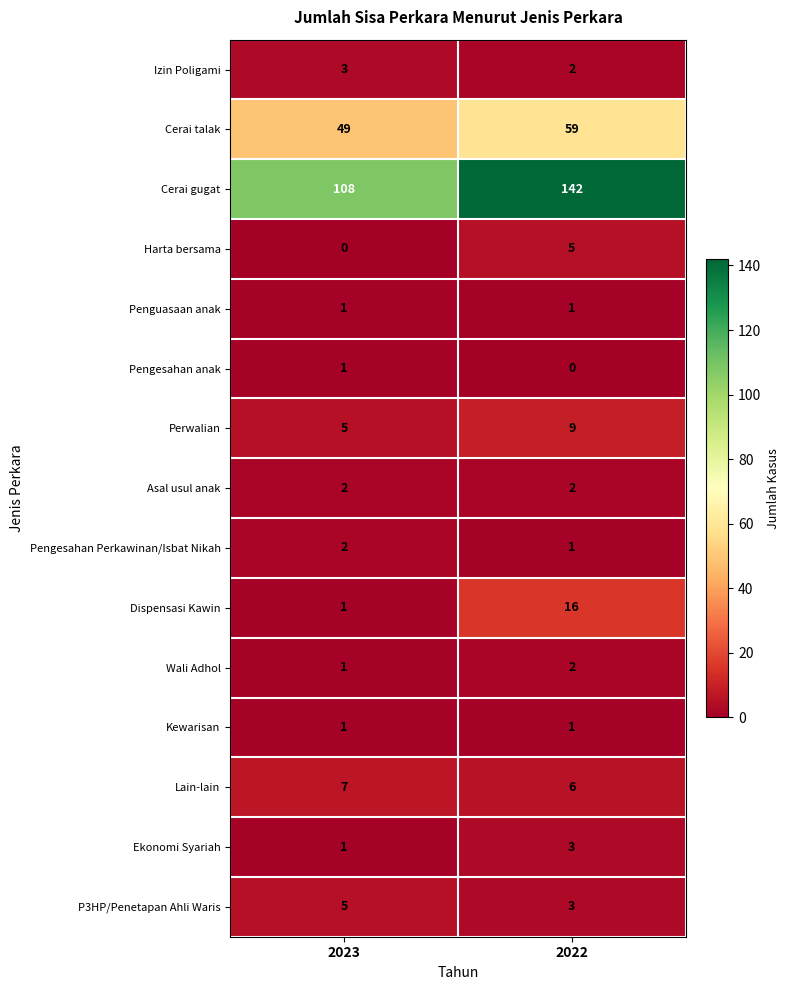

How many distinct data groups are displayed?

15